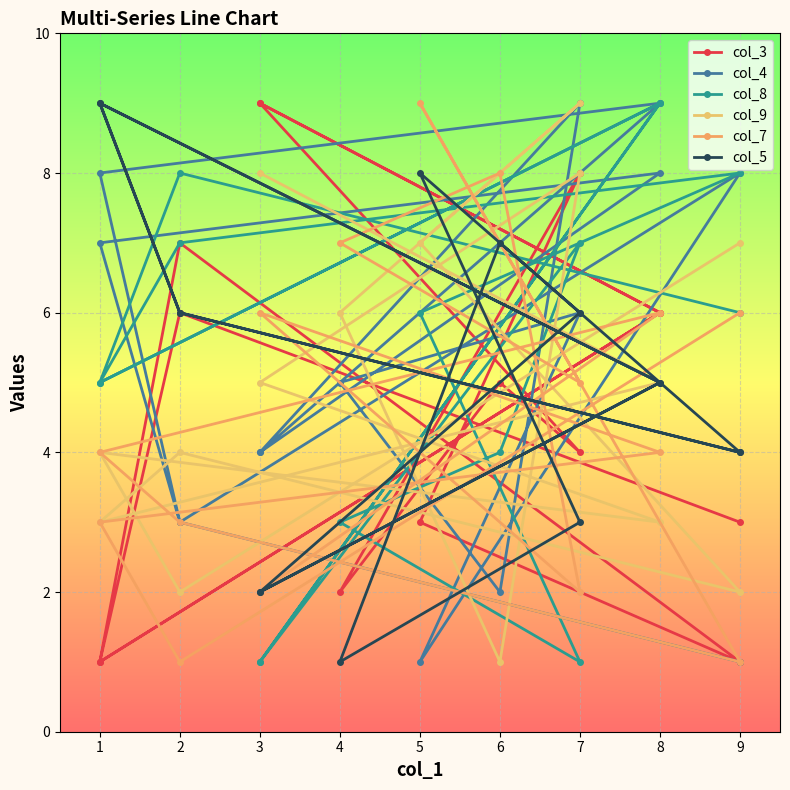

Which series ends up on top after the final intersection of col_4 and col_8?

col_4